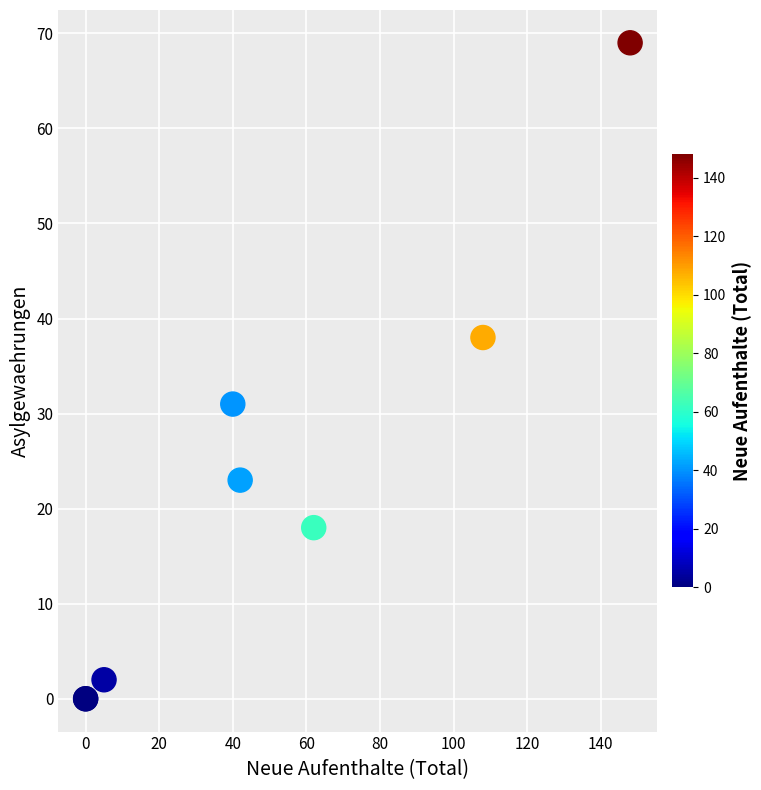

What Y value in the scatter plot is closest to 34?

31